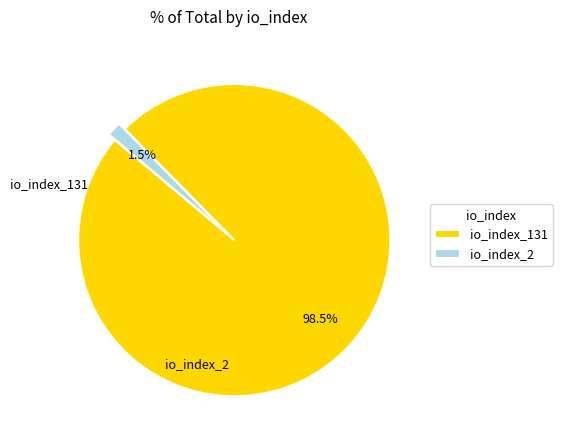

Is io_index_2 the majority of the pie?

No